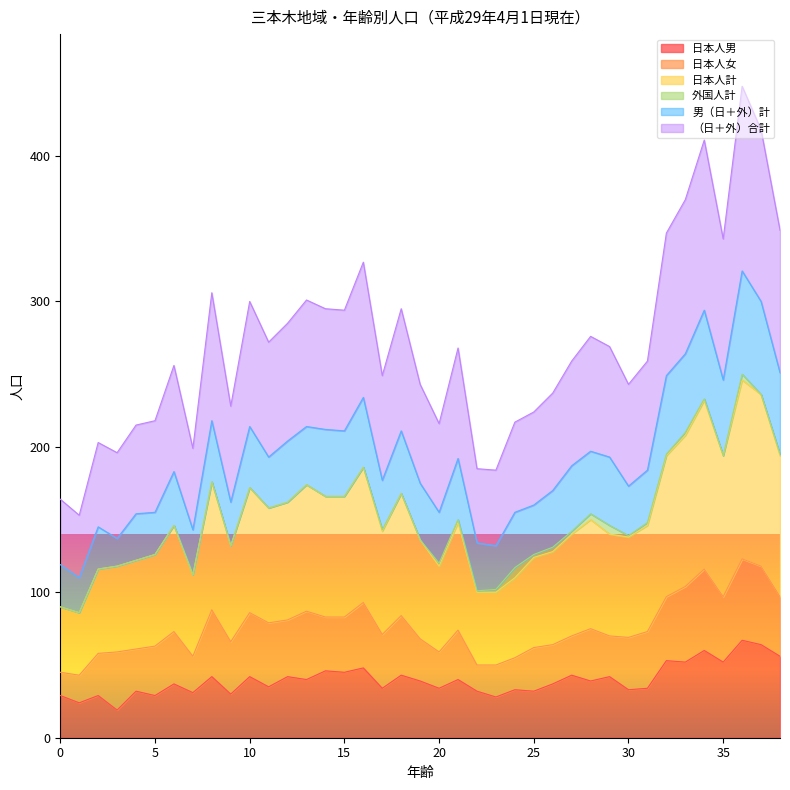

True or false: 日本人計 and 日本人男 cross at least once.

False